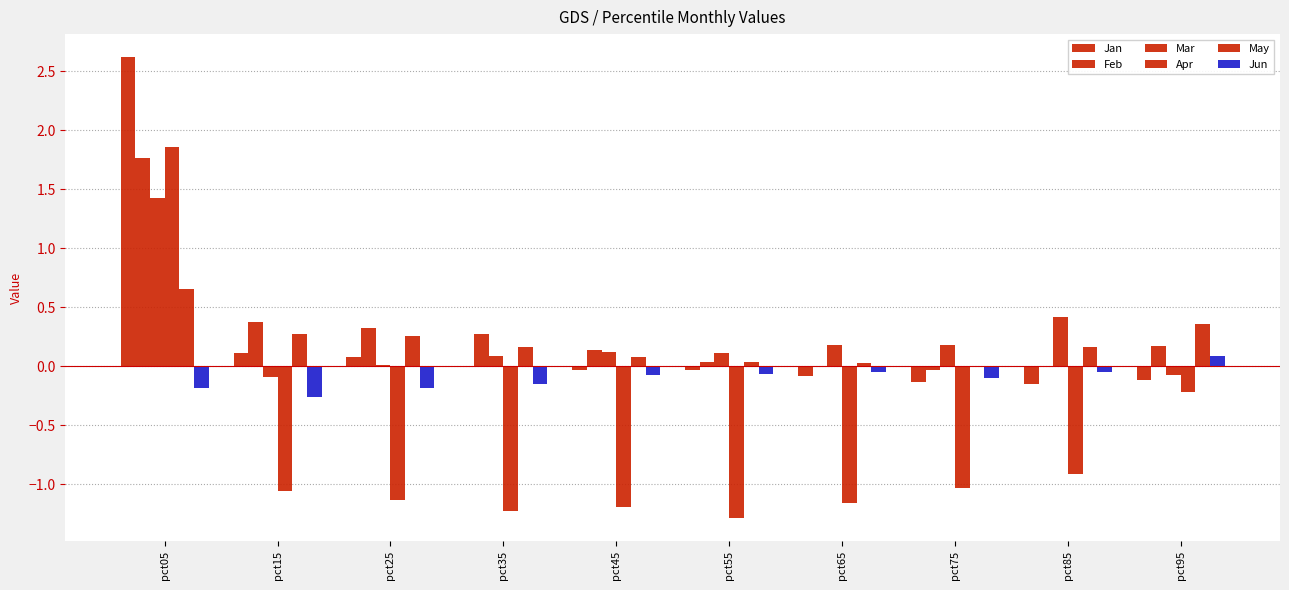

True or false: Jun has a value of -0.1 at pct45.

True